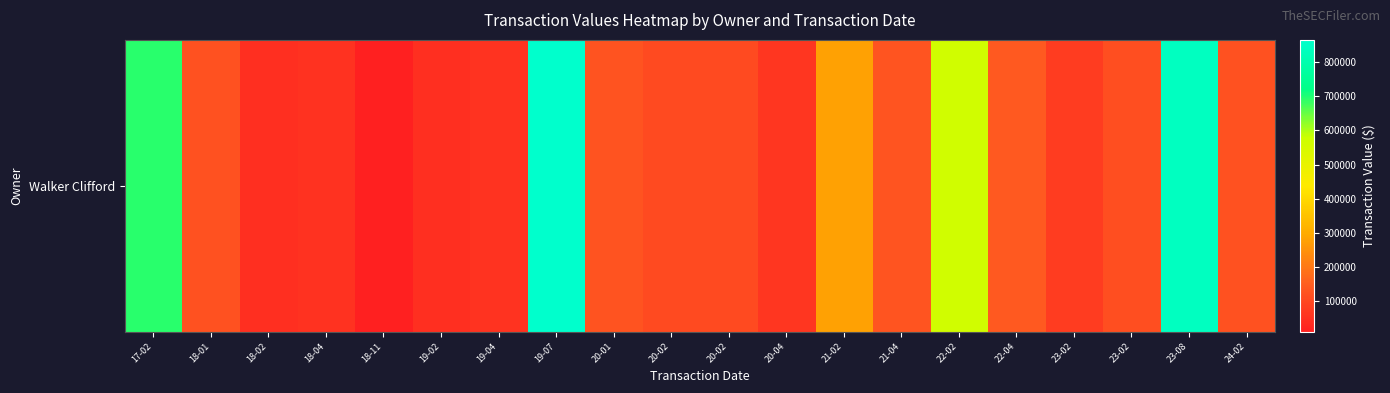

Is it true that the value at 23-08 is 1470944?

False